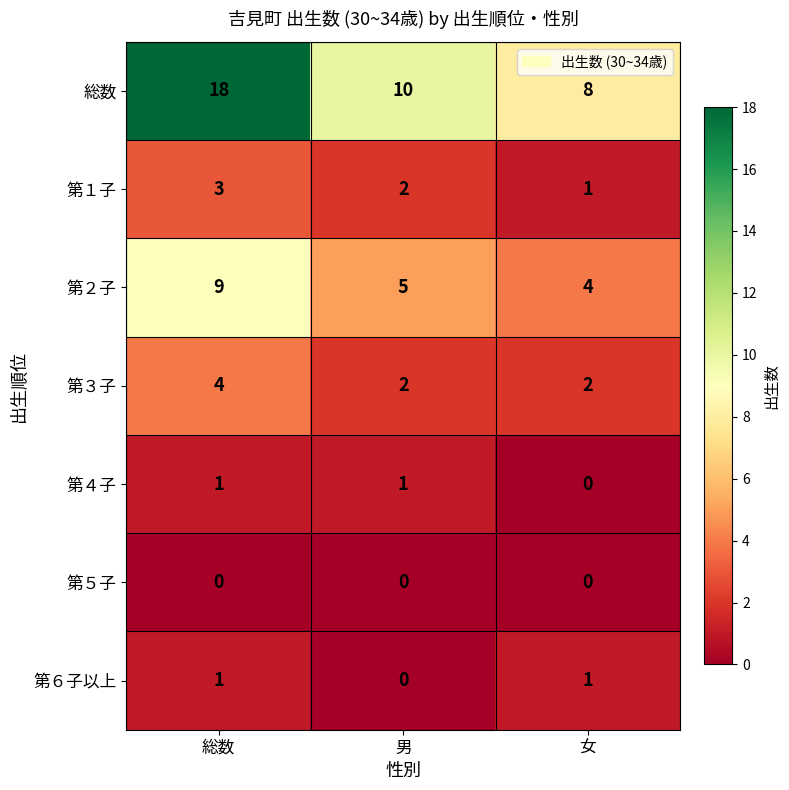

What is the sum of all 総数 values?

36